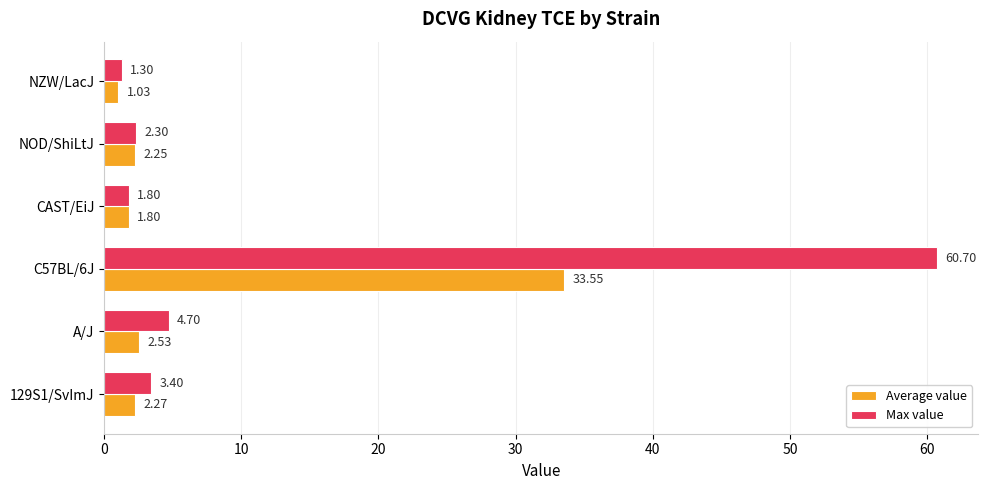

Which series changed the most between C57BL/6J and NOD/ShiLtJ?

Max value